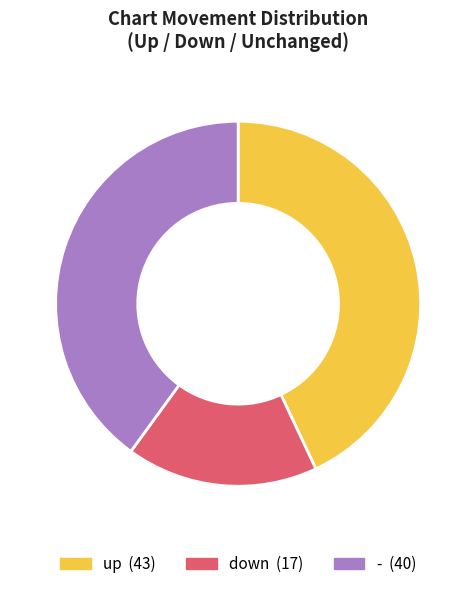

Count the number of slices in the pie.

3